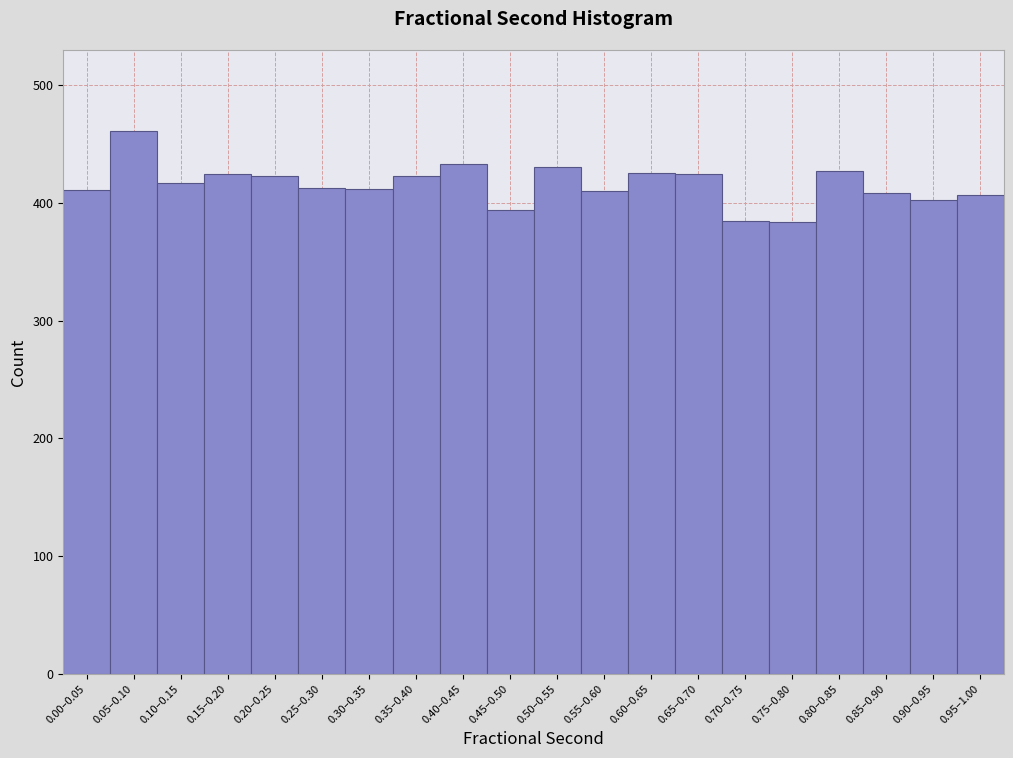

What is the sum of all values?

8319